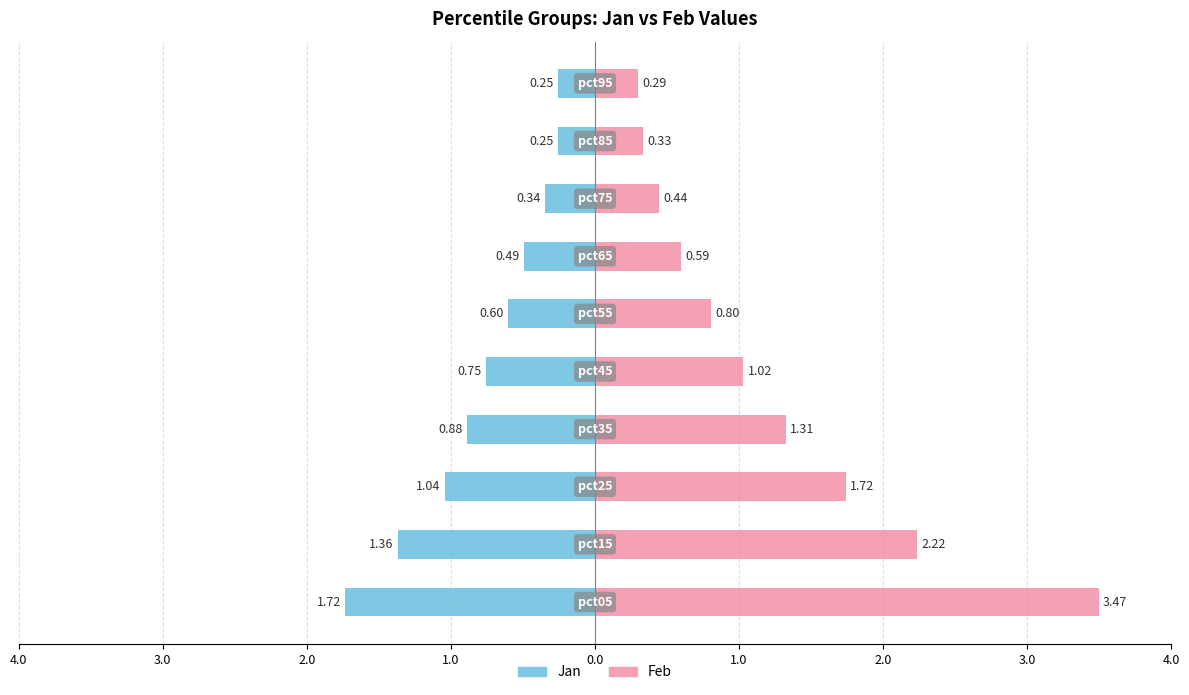

Are the bars grouped side by side (vs. stacked)?

Yes